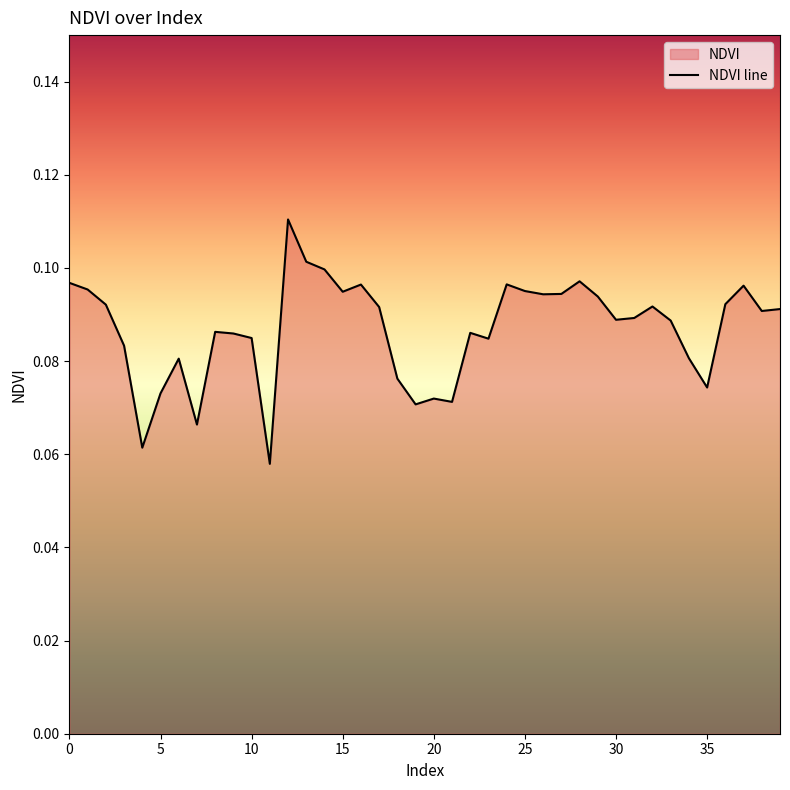

The value at 36 is 0.0. True or false?

False